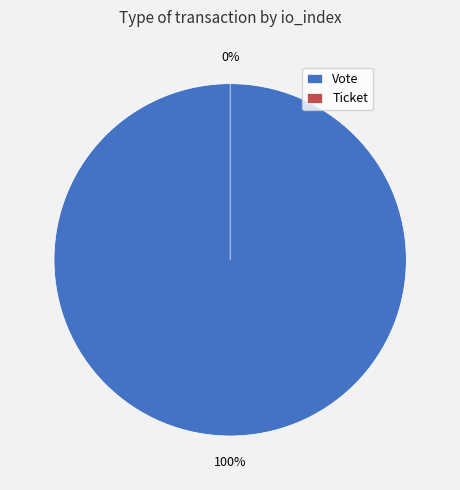

How many slices are in this pie chart?

2